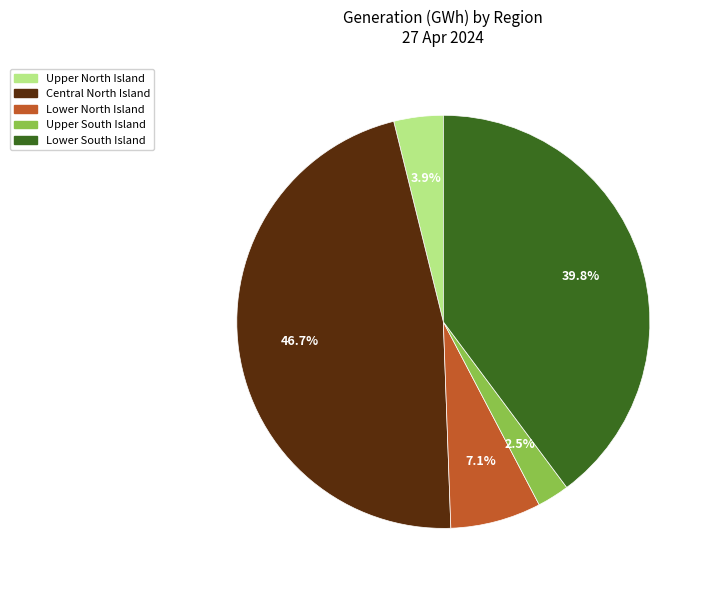

Between Upper North Island and Central North Island, which is larger?

Central North Island